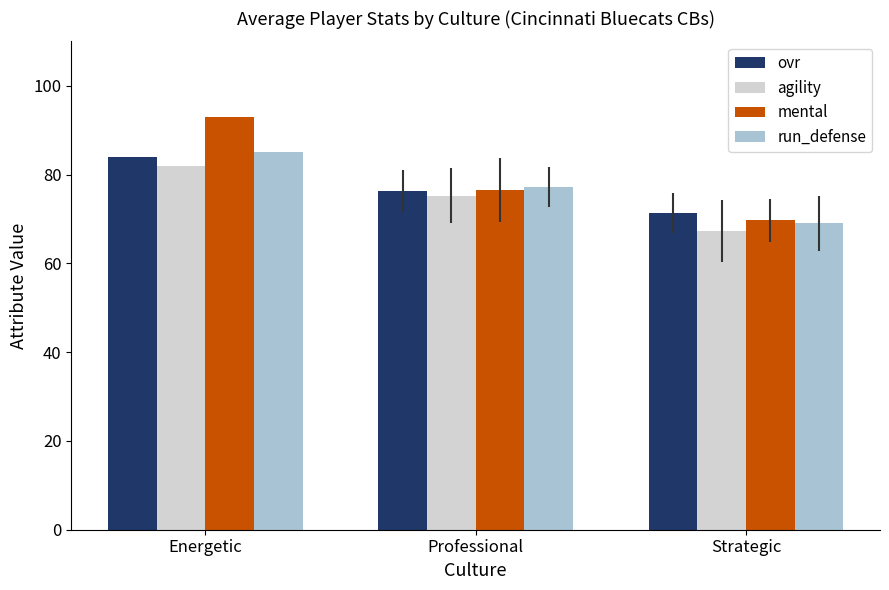

What is the spread (max minus min) of values at Professional?

2.0